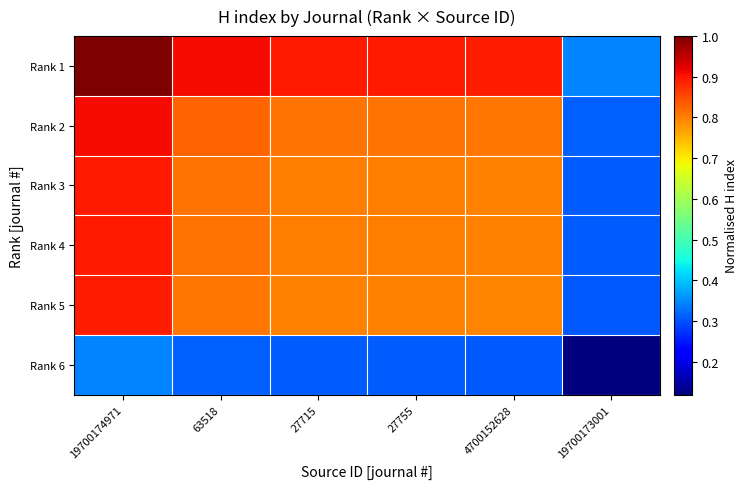

Reading left to right, transcribe all the data shown in this chart.

Rank 1: 19700174971=1.0	63518=0.9	27715=0.9	27755=0.9	4700152628=0.9	19700173001=0.3
Rank 2: 19700174971=0.9	63518=0.8	27715=0.8	27755=0.8	4700152628=0.8	19700173001=0.3
Rank 3: 19700174971=0.9	63518=0.8	27715=0.8	27755=0.8	4700152628=0.8	19700173001=0.3
Rank 4: 19700174971=0.9	63518=0.8	27715=0.8	27755=0.8	4700152628=0.8	19700173001=0.3
Rank 5: 19700174971=0.9	63518=0.8	27715=0.8	27755=0.8	4700152628=0.8	19700173001=0.3
Rank 6: 19700174971=0.3	63518=0.3	27715=0.3	27755=0.3	4700152628=0.3	19700173001=0.1